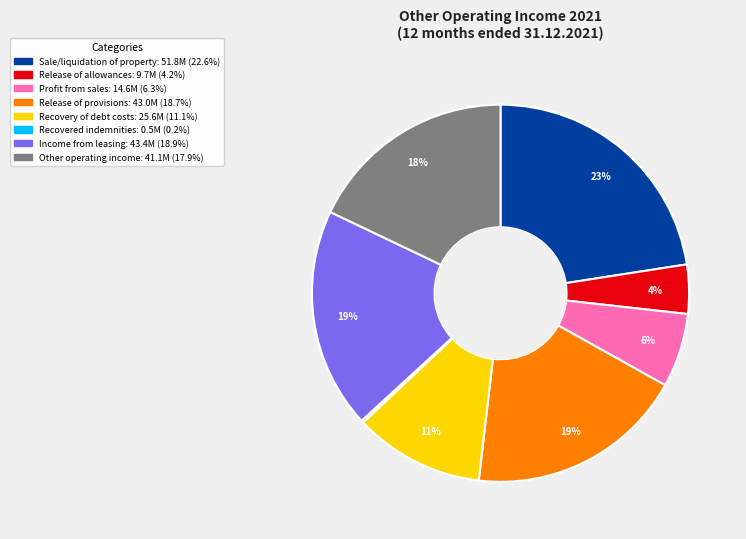

Do Other operating income and Profit from sales together represent more than half of the pie?

No